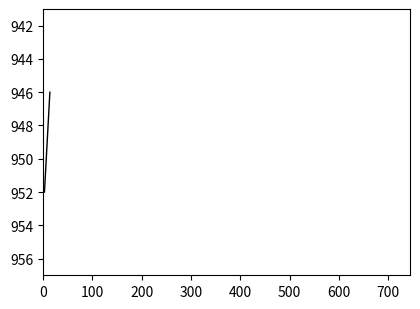

What is the sum of the values at 100 and 0?

1898